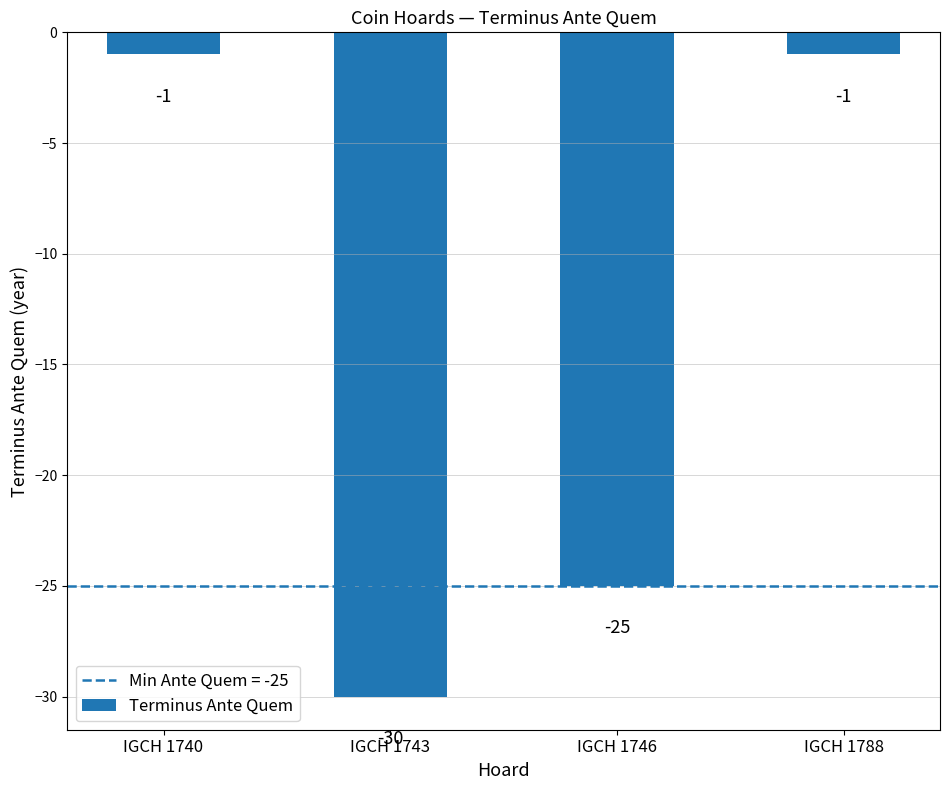

Read the value at IGCH 1746.

-25